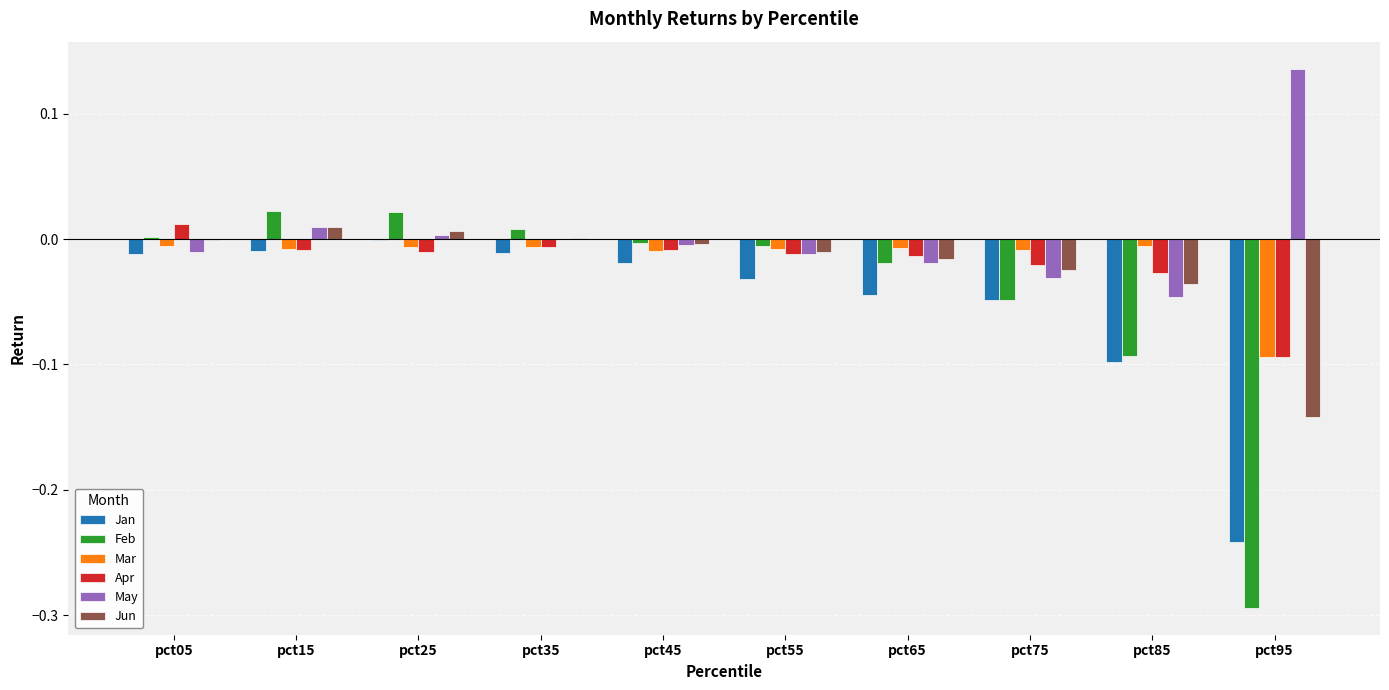

Which label corresponds to the largest value in the chart?

pct95